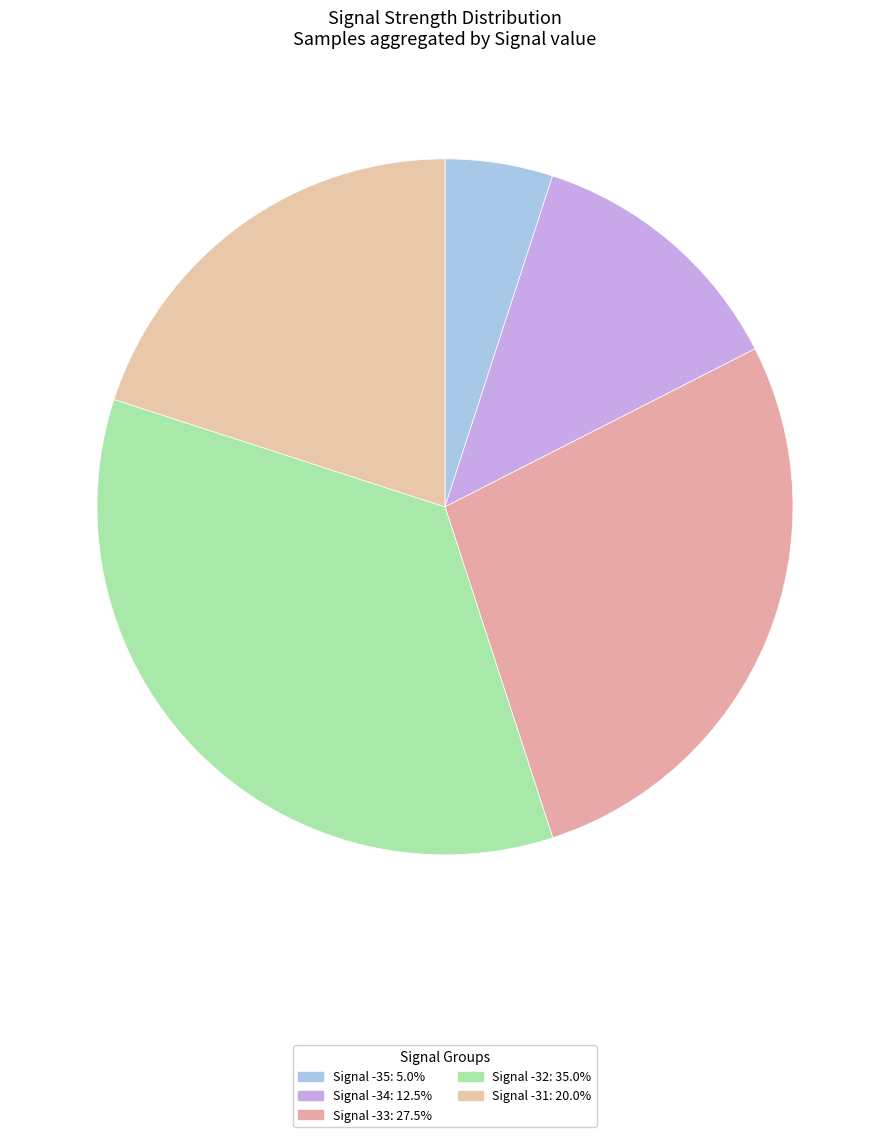

How many segments does this pie chart have?

5